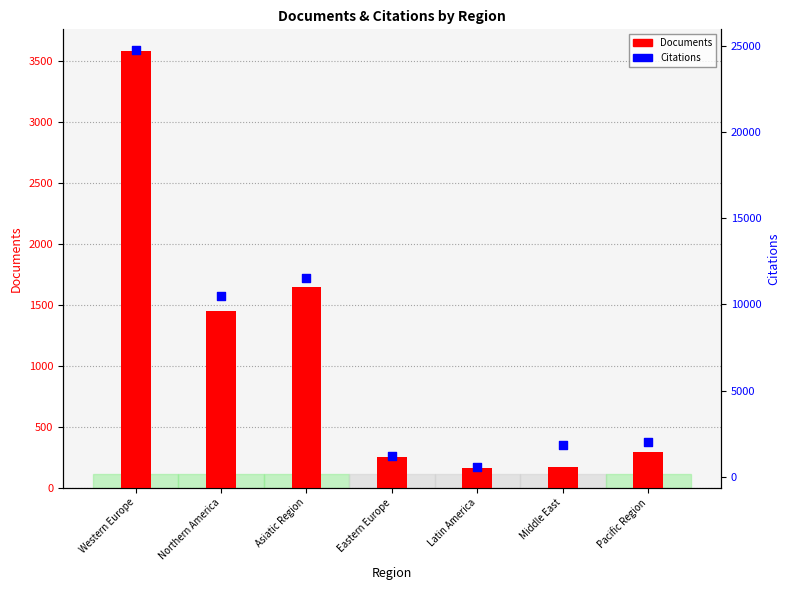

Which series contains the highest Y value?

Citations